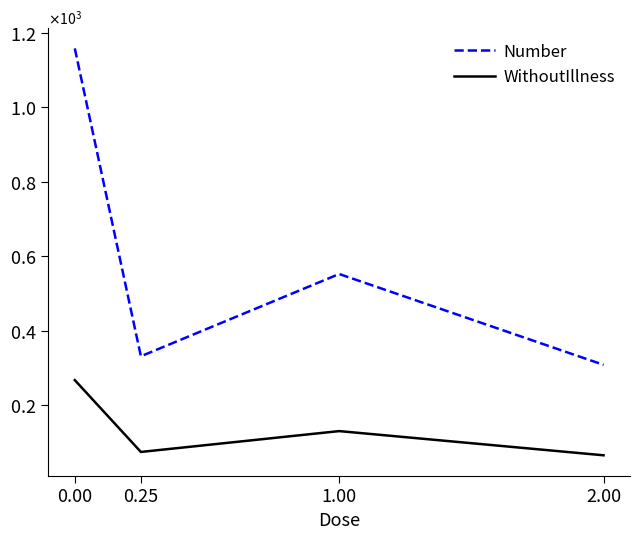

Reading right to left, what are all the values shown in this chart?

Number: 308	552	331	1158
WithoutIllness: 65	130	74	267